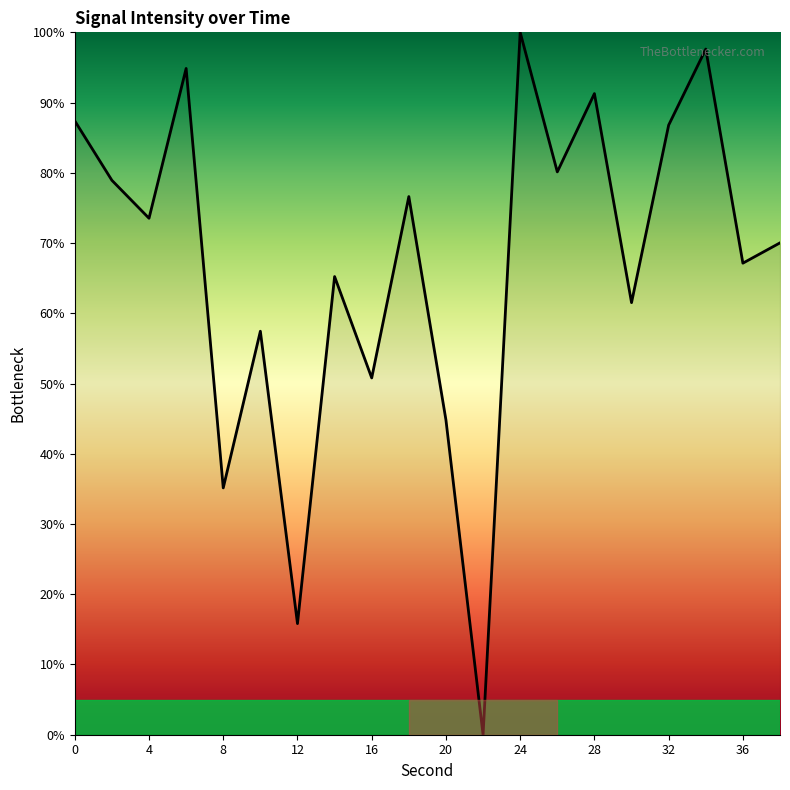

What is the difference between the maximum and minimum values?

100.0